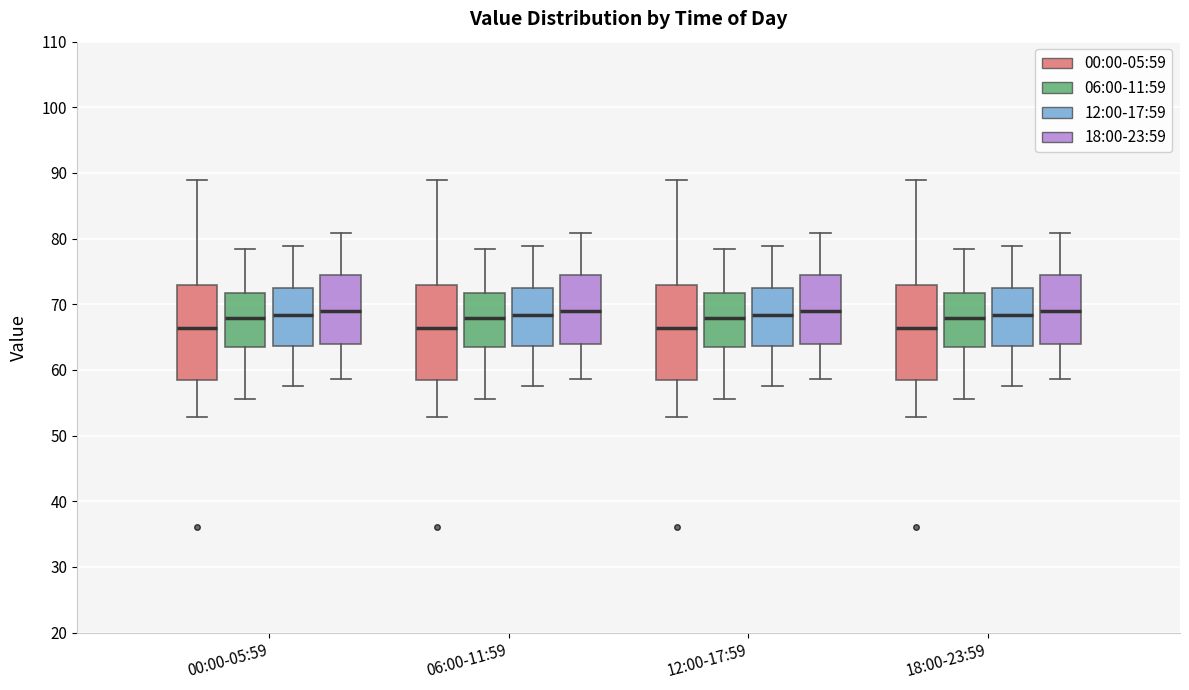

Reading left to right, read every box against the y-axis: the position of its median line, the range the box covers, and the ends of its whiskers. The values are not printed on the chart, so give them approximately, as read against the axis.

00:00-05:59 (00:00-05:59): median 66, box 59 to 73, whiskers 53 to 89
00:00-05:59 (06:00-11:59): median 68, box 64 to 72, whiskers 56 to 78
00:00-05:59 (12:00-17:59): median 68, box 64 to 73, whiskers 58 to 79
00:00-05:59 (18:00-23:59): median 69, box 64 to 74, whiskers 59 to 81
06:00-11:59 (00:00-05:59): median 66, box 59 to 73, whiskers 53 to 89
06:00-11:59 (06:00-11:59): median 68, box 64 to 72, whiskers 56 to 78
06:00-11:59 (12:00-17:59): median 68, box 64 to 73, whiskers 58 to 79
06:00-11:59 (18:00-23:59): median 69, box 64 to 74, whiskers 59 to 81
12:00-17:59 (00:00-05:59): median 66, box 59 to 73, whiskers 53 to 89
12:00-17:59 (06:00-11:59): median 68, box 64 to 72, whiskers 56 to 78
12:00-17:59 (12:00-17:59): median 68, box 64 to 73, whiskers 58 to 79
12:00-17:59 (18:00-23:59): median 69, box 64 to 74, whiskers 59 to 81
18:00-23:59 (00:00-05:59): median 66, box 59 to 73, whiskers 53 to 89
18:00-23:59 (06:00-11:59): median 68, box 64 to 72, whiskers 56 to 78
18:00-23:59 (12:00-17:59): median 68, box 64 to 73, whiskers 58 to 79
18:00-23:59 (18:00-23:59): median 69, box 64 to 74, whiskers 59 to 81